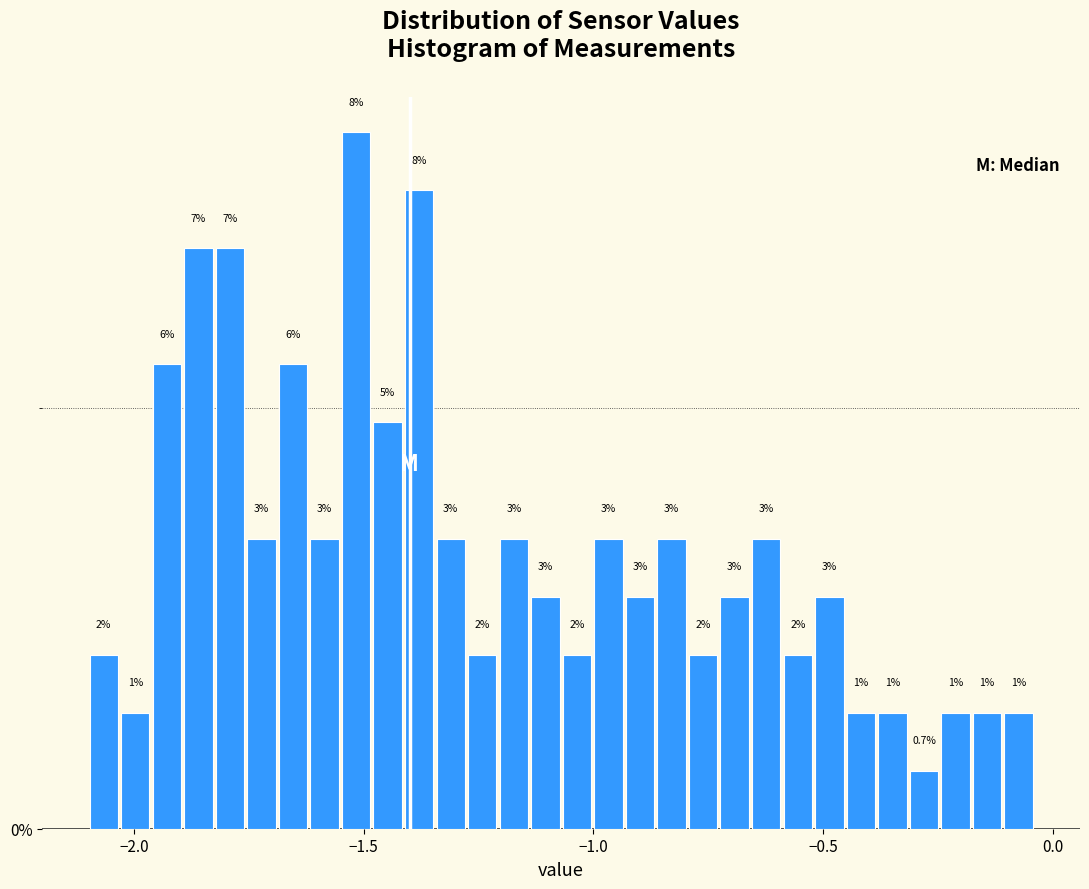

Around what value on the x-axis is the tallest bar? Give the approximate position of its centre, as read against the axis.

-1.50